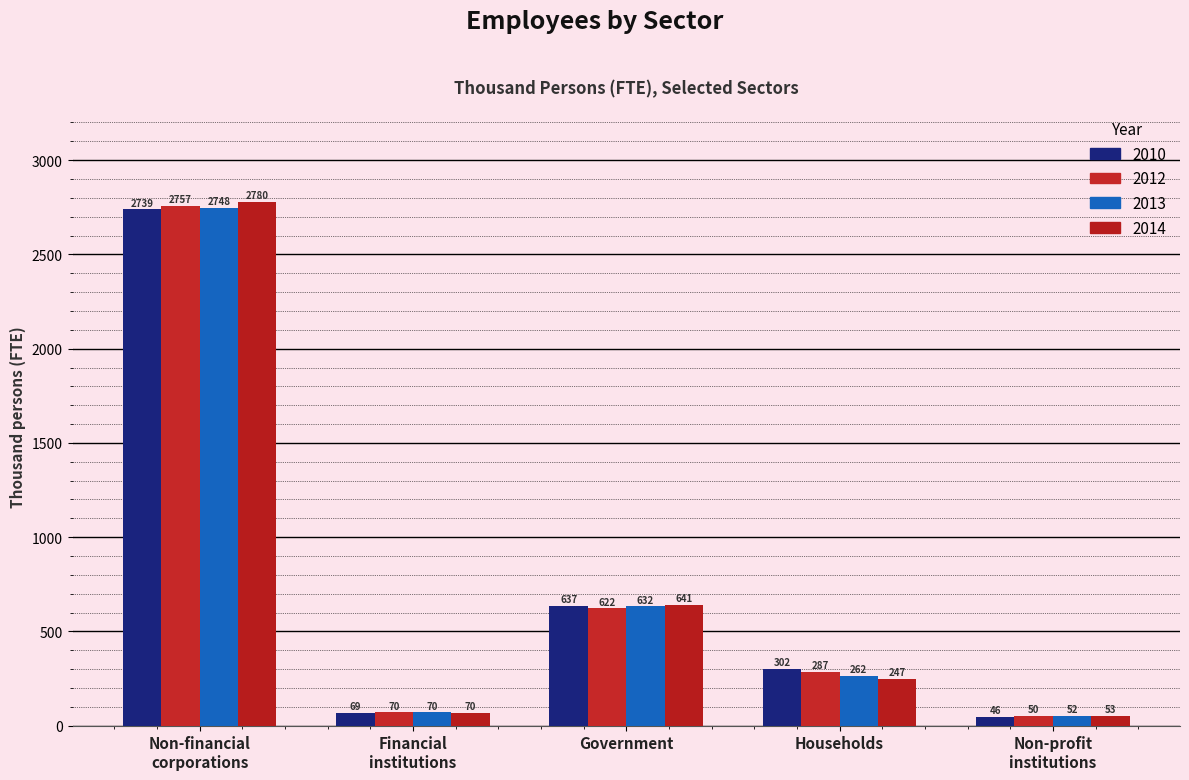

What is the spread (max minus min) of values at Non-financial
corporations?

41.6